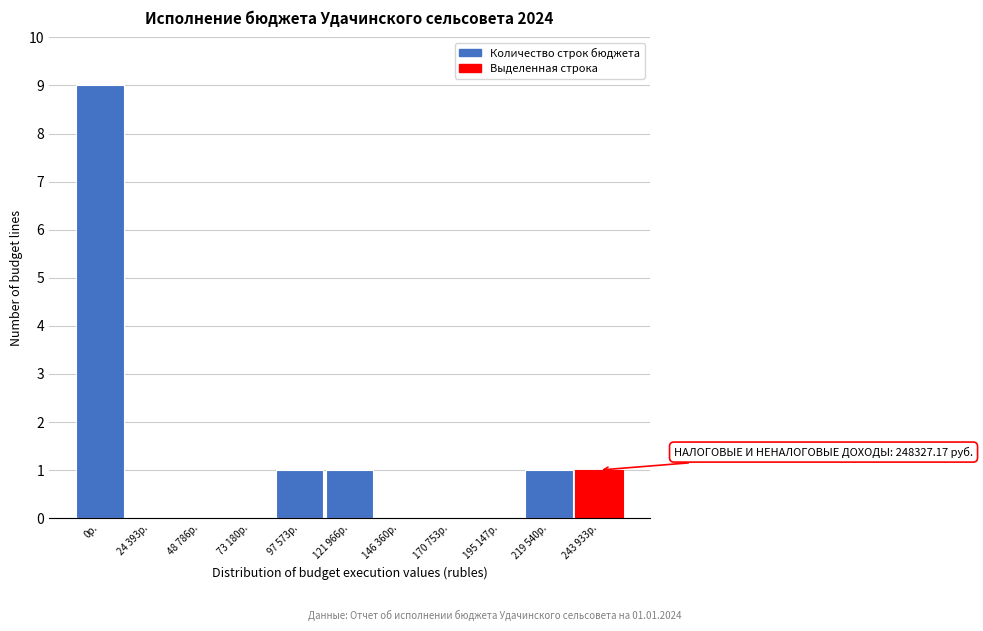

Reading left to right, transcribe all the data shown in this chart.

0р.=9	24 393р.=0	48 786р.=0	73 180р.=0	97 573р.=1	121 966р.=1	146 360р.=0	170 753р.=0	195 147р.=0	219 540р.=1	243 933р.=1